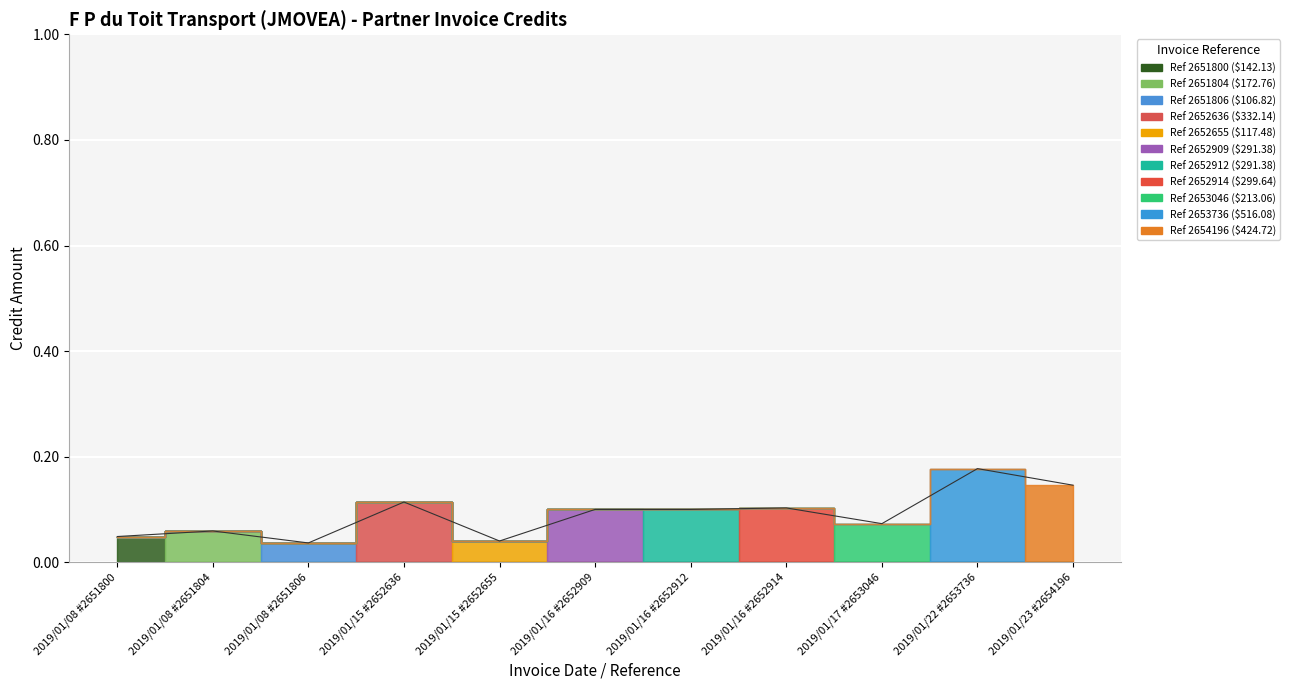

Rank the categories by value from lowest to highest.

2019/01/08 #2651806, 2019/01/15 #2652655, 2019/01/08 #2651800, 2019/01/08 #2651804, 2019/01/17 #2653046, 2019/01/16 #2652909, 2019/01/16 #2652912, 2019/01/16 #2652914, 2019/01/15 #2652636, 2019/01/23 #2654196, 2019/01/22 #2653736